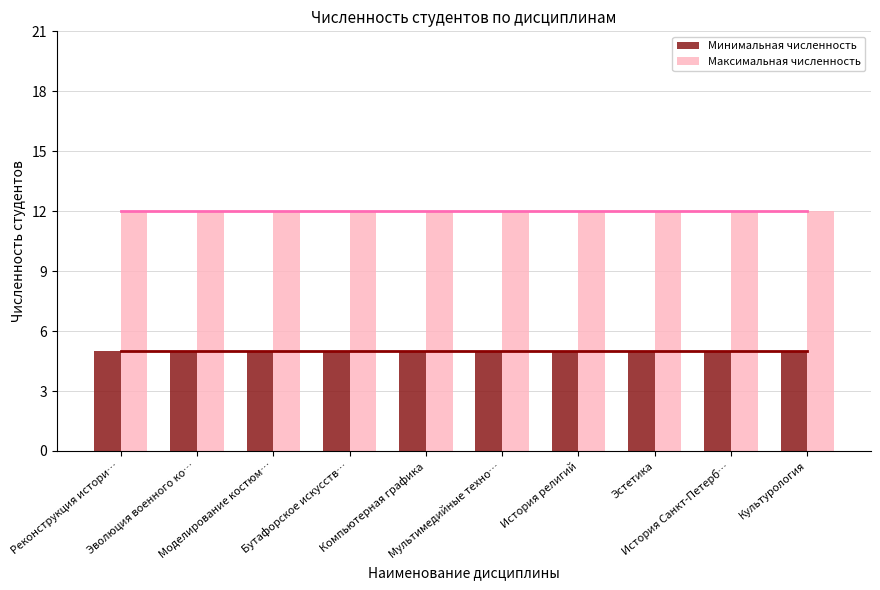

Reading left to right, what are all the values shown in this chart?

Минимальная численность: 5	5	5	5	5	5	5	5	5	5
Максимальная численность: 12	12	12	12	12	12	12	12	12	12